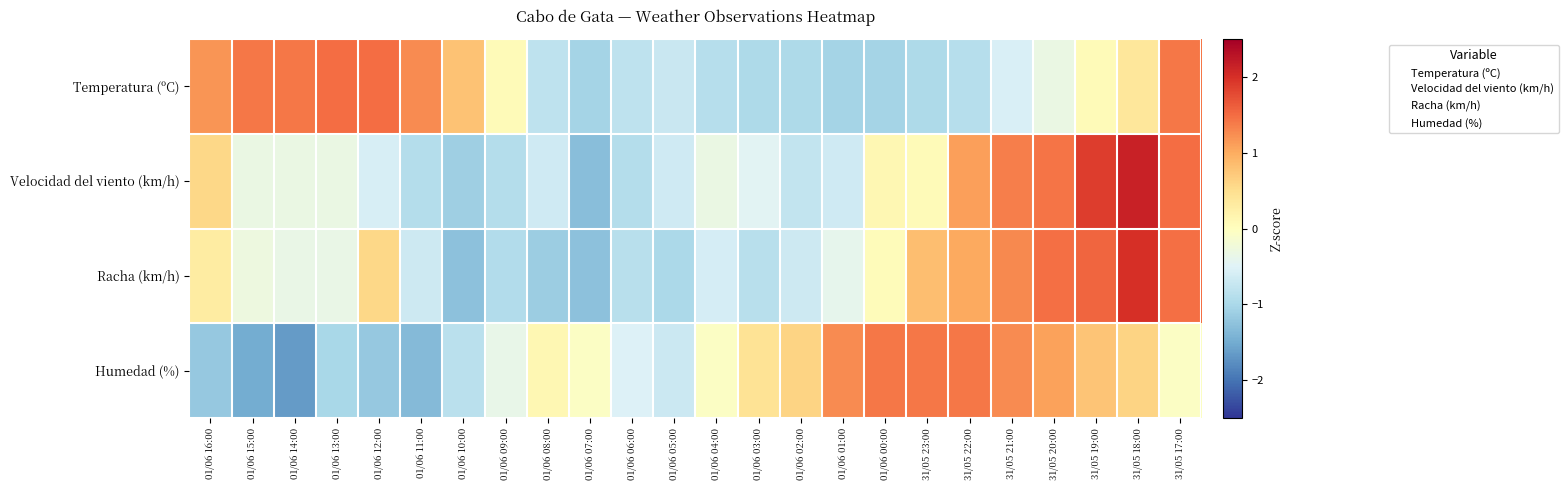

Reading right to left, extract all data points from this chart.

Temperatura (ºC): 31/05 17:00=1.4	31/05 18:00=0.4	31/05 19:00=0.1	31/05 20:00=-0.3	31/05 21:00=-0.6	31/05 22:00=-0.9	31/05 23:00=-1.0	01/06 00:00=-1.0	01/06 01:00=-1.0	01/06 02:00=-1.0	01/06 03:00=-1.0	01/06 04:00=-0.9	01/06 05:00=-0.7	01/06 06:00=-0.8	01/06 07:00=-1.0	01/06 08:00=-0.8	01/06 09:00=0.1	01/06 10:00=0.8	01/06 11:00=1.3	01/06 12:00=1.5	01/06 13:00=1.5	01/06 14:00=1.4	01/06 15:00=1.4	01/06 16:00=1.2
Velocidad del viento (km/h): 31/05 17:00=1.5	31/05 18:00=2.1	31/05 19:00=1.9	31/05 20:00=1.4	31/05 21:00=1.4	31/05 22:00=1.1	31/05 23:00=0.1	01/06 00:00=0.1	01/06 01:00=-0.6	01/06 02:00=-0.8	01/06 03:00=-0.5	01/06 04:00=-0.3	01/06 05:00=-0.6	01/06 06:00=-0.9	01/06 07:00=-1.3	01/06 08:00=-0.6	01/06 09:00=-0.9	01/06 10:00=-1.1	01/06 11:00=-0.9	01/06 12:00=-0.6	01/06 13:00=-0.3	01/06 14:00=-0.3	01/06 15:00=-0.3	01/06 16:00=0.6
Racha (km/h): 31/05 17:00=1.5	31/05 18:00=2.0	31/05 19:00=1.5	31/05 20:00=1.5	31/05 21:00=1.3	31/05 22:00=1.0	31/05 23:00=0.8	01/06 00:00=0.0	01/06 01:00=-0.4	01/06 02:00=-0.7	01/06 03:00=-0.9	01/06 04:00=-0.6	01/06 05:00=-1.0	01/06 06:00=-0.9	01/06 07:00=-1.3	01/06 08:00=-1.1	01/06 09:00=-0.9	01/06 10:00=-1.3	01/06 11:00=-0.7	01/06 12:00=0.6	01/06 13:00=-0.3	01/06 14:00=-0.3	01/06 15:00=-0.3	01/06 16:00=0.3
Humedad (%): 31/05 17:00=-0.0	31/05 18:00=0.6	31/05 19:00=0.8	31/05 20:00=1.1	31/05 21:00=1.3	31/05 22:00=1.4	31/05 23:00=1.4	01/06 00:00=1.4	01/06 01:00=1.3	01/06 02:00=0.6	01/06 03:00=0.4	01/06 04:00=-0.0	01/06 05:00=-0.7	01/06 06:00=-0.5	01/06 07:00=-0.0	01/06 08:00=0.1	01/06 09:00=-0.4	01/06 10:00=-0.8	01/06 11:00=-1.3	01/06 12:00=-1.2	01/06 13:00=-1.0	01/06 14:00=-1.7	01/06 15:00=-1.5	01/06 16:00=-1.2